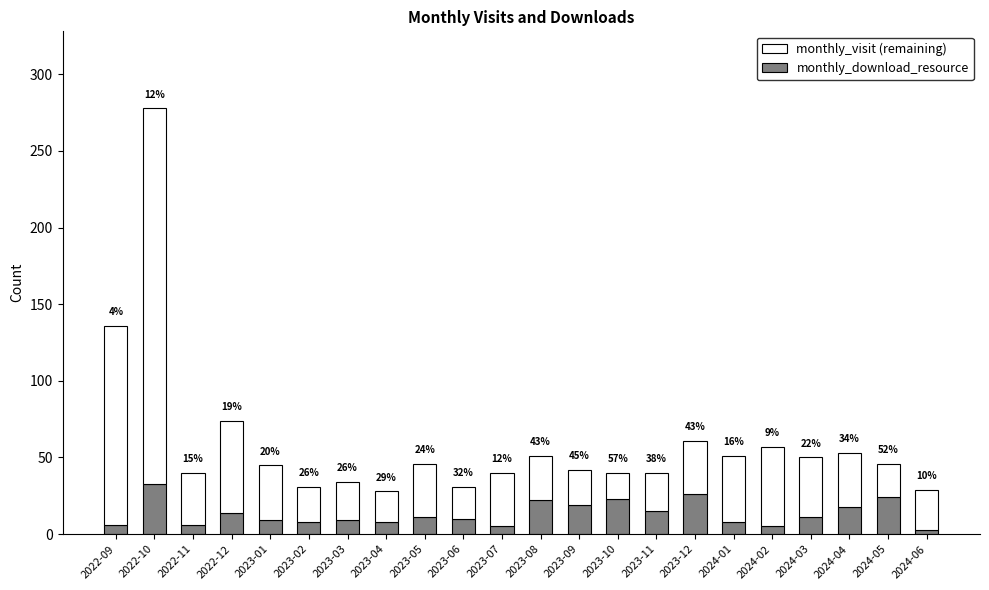

What is the difference between the second highest and second lowest values in the monthly_download_resource series?

21